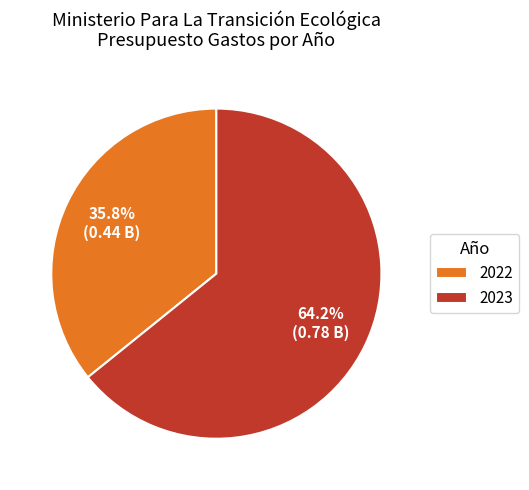

To the nearest percent, what is the difference between the largest and smallest slice percentages?

28%